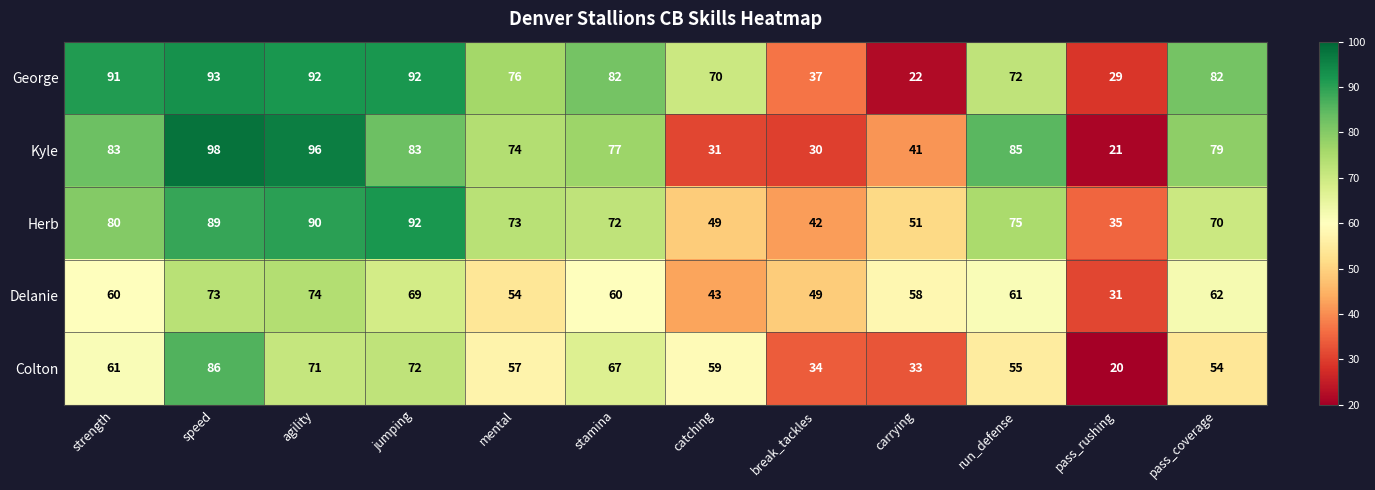

At which label is Colton closest to 53?

pass_coverage